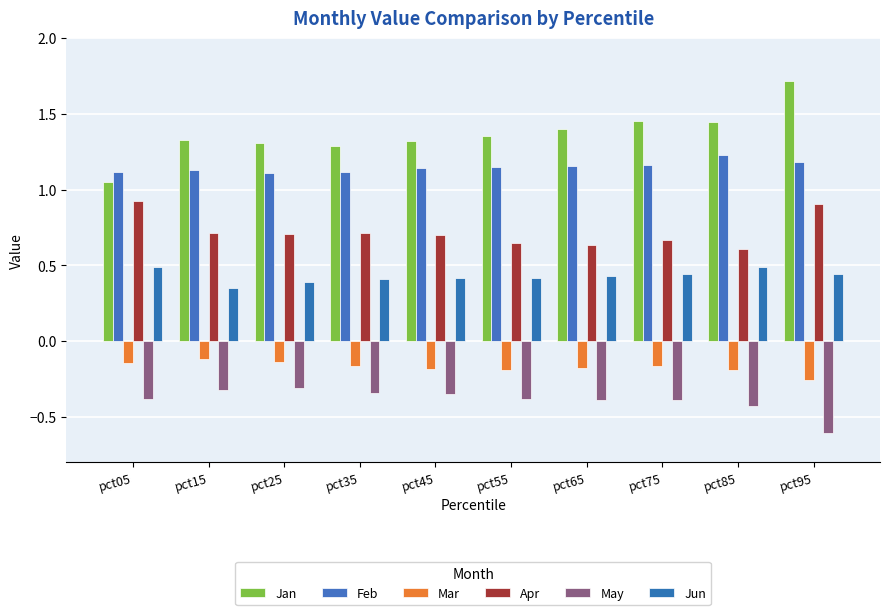

Reading left to right, transcribe all the data shown in this chart.

Jan: 1.0	1.3	1.3	1.3	1.3	1.4	1.4	1.4	1.4	1.7
Feb: 1.1	1.1	1.1	1.1	1.1	1.1	1.2	1.2	1.2	1.2
Mar: -0.1	-0.1	-0.1	-0.2	-0.2	-0.2	-0.2	-0.2	-0.2	-0.3
Apr: 0.9	0.7	0.7	0.7	0.7	0.6	0.6	0.7	0.6	0.9
May: -0.4	-0.3	-0.3	-0.3	-0.3	-0.4	-0.4	-0.4	-0.4	-0.6
Jun: 0.5	0.4	0.4	0.4	0.4	0.4	0.4	0.4	0.5	0.4